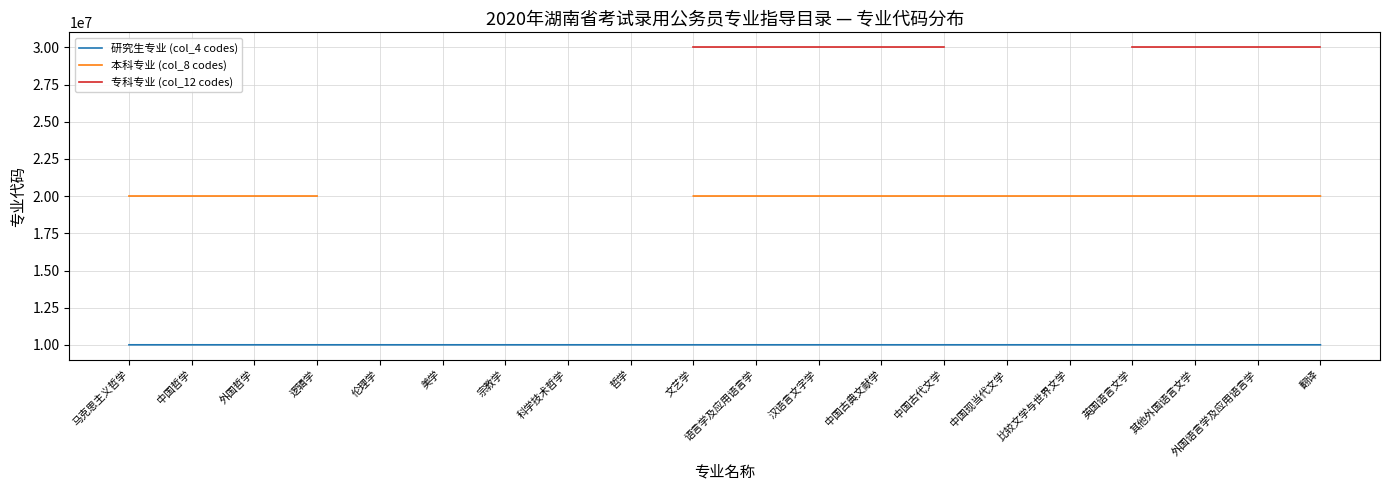

What is the smallest value displayed?

10010101.0